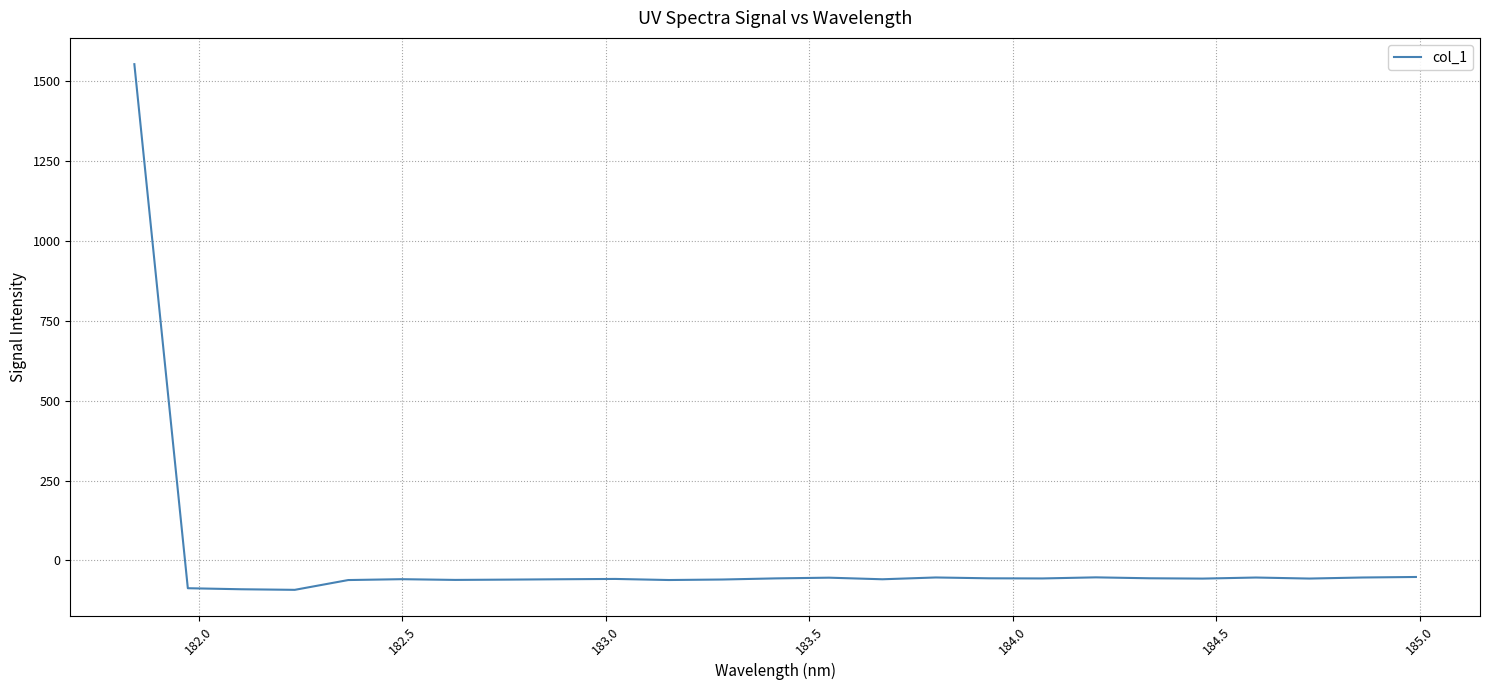

What is the smallest value displayed?

-92.1